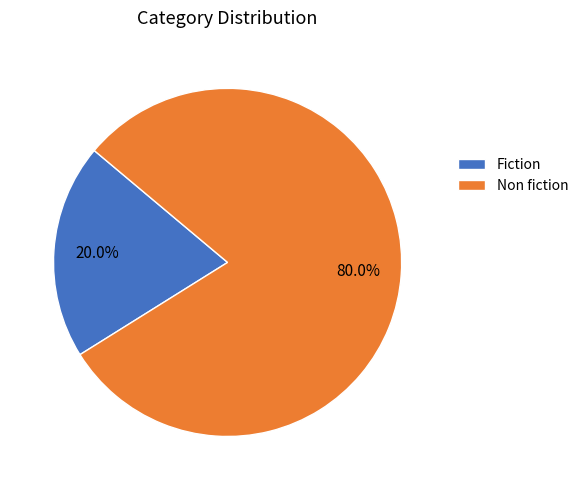

What percentage do Fiction and Non fiction together represent?

100.0%